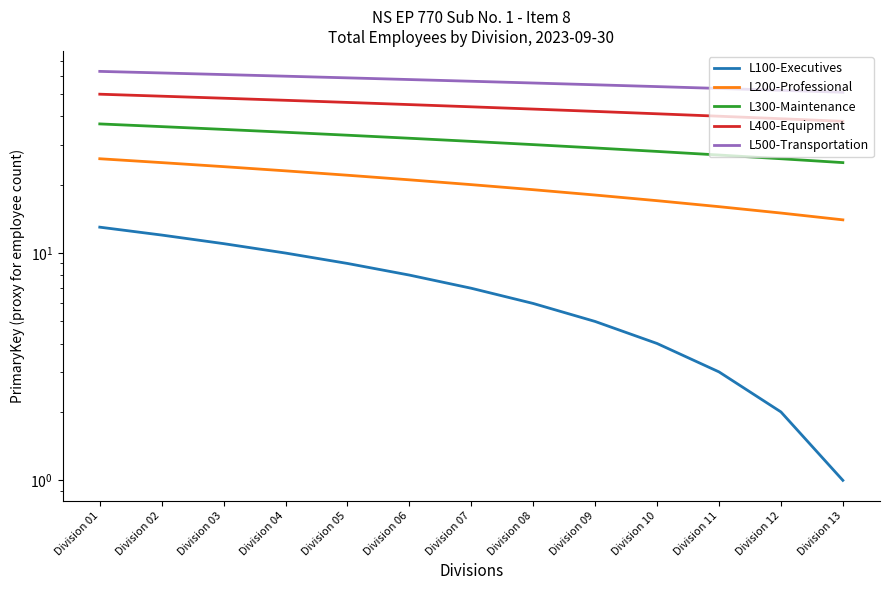

Between Division 07 and Division 12, which series saw the biggest shift?

L100-Executives